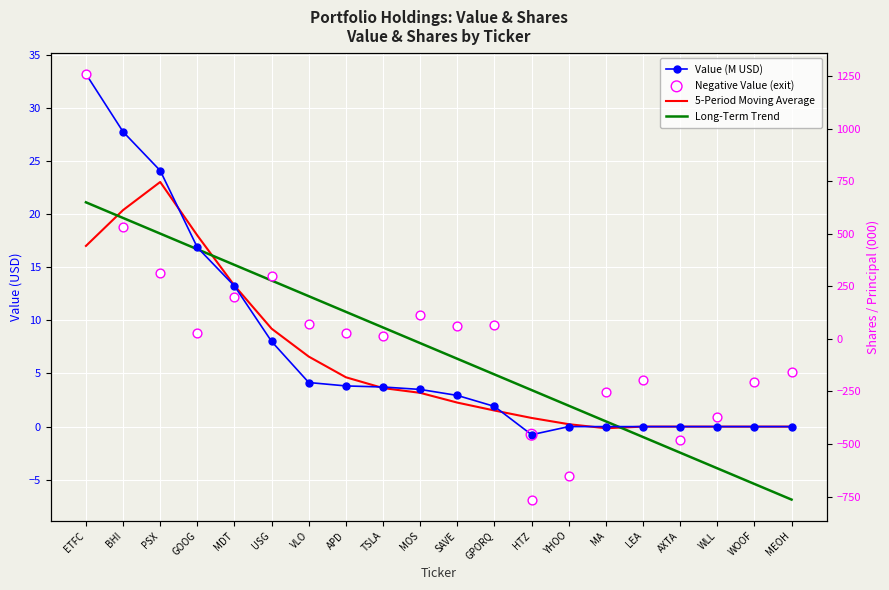

Which series has the widest spread of Y values?

Shares/000